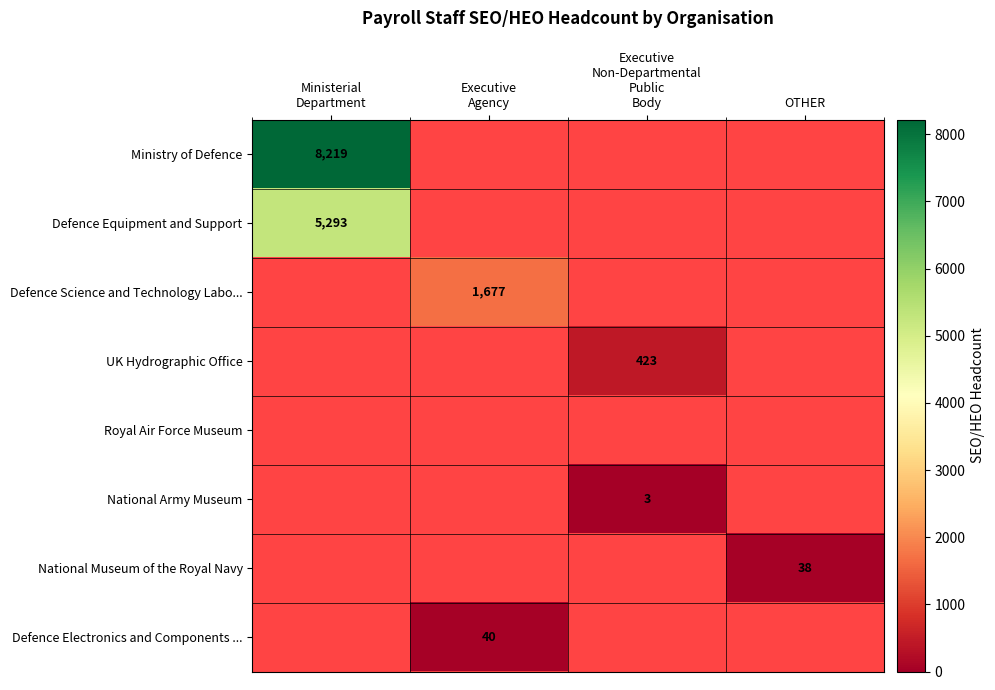

True or false: National Museum of the Royal Navy has a value of 38 at OTHER.

True